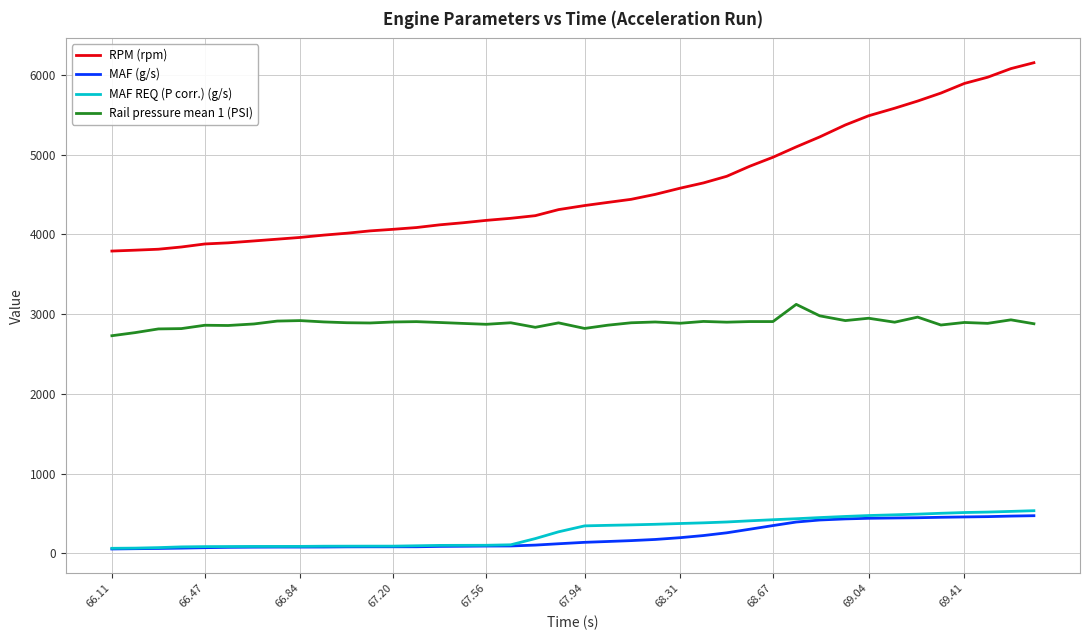

Which series has the largest range (max minus min)?

RPM (rpm)